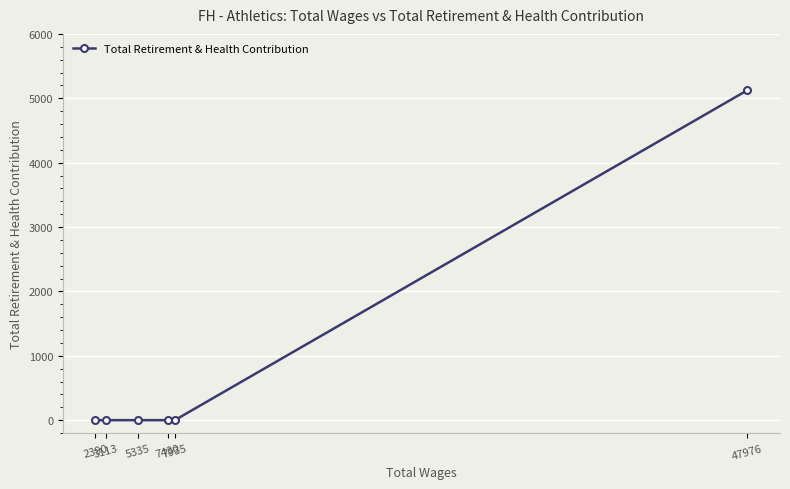

What is the value of the 6th point from the left?

5125